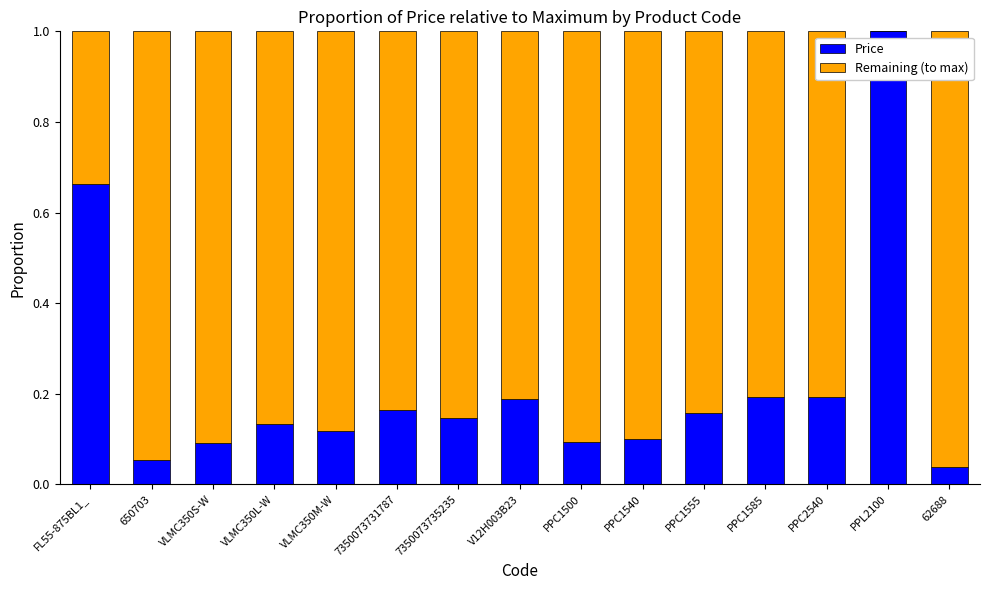

Are the bars grouped side by side (vs. stacked)?

No